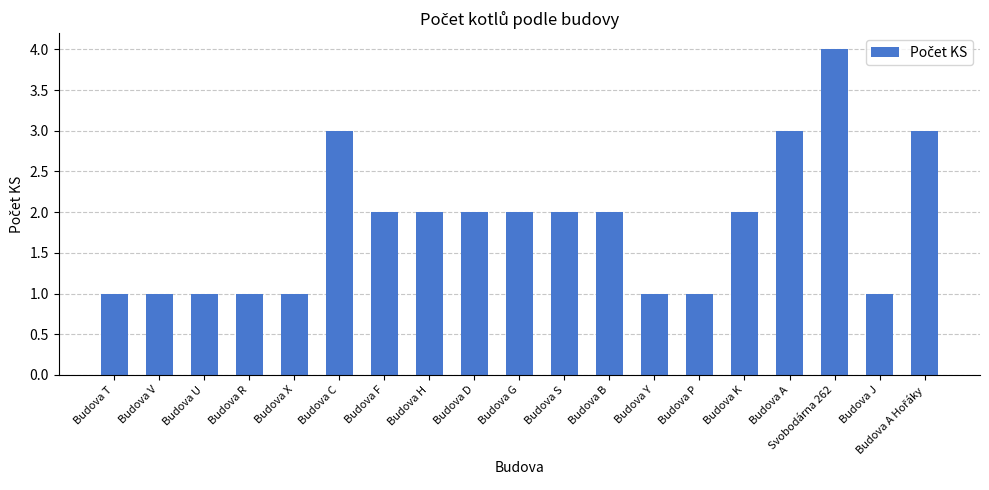

True or false: the data shows 3 at Budova A.

True